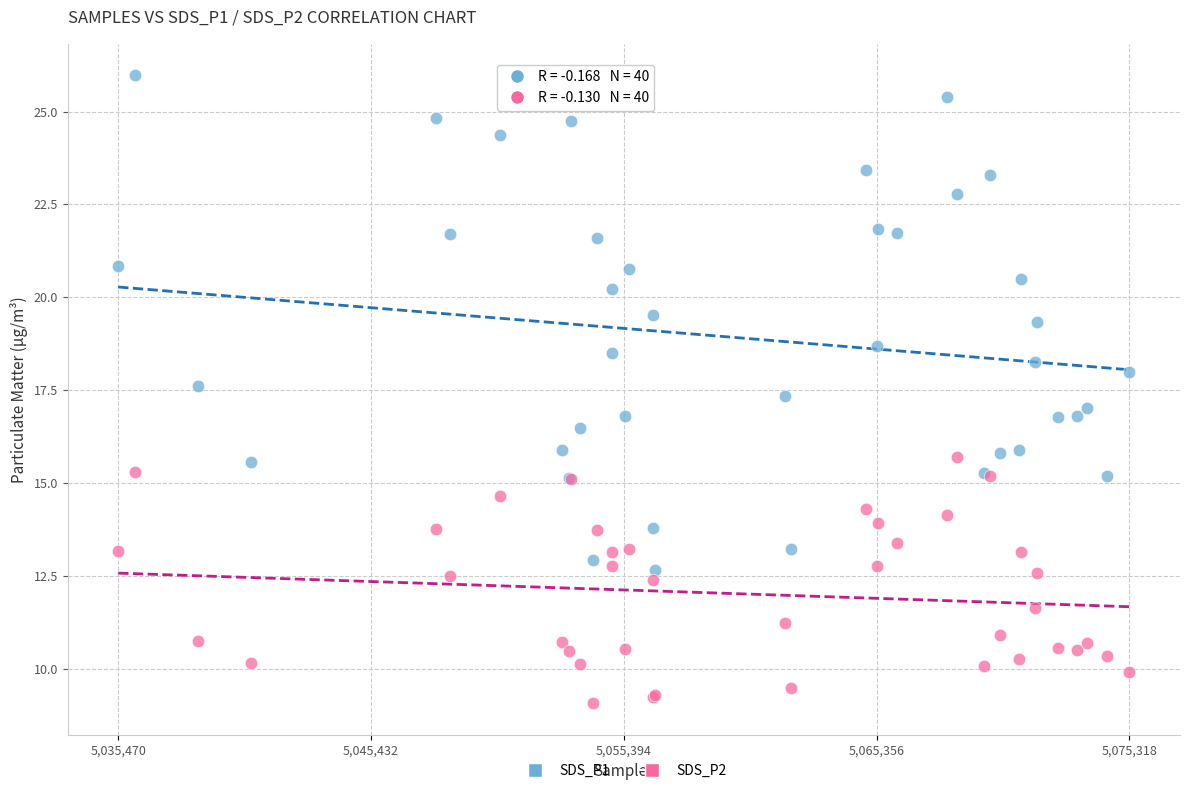

Which series reaches the maximum Y coordinate?

SDS_P1